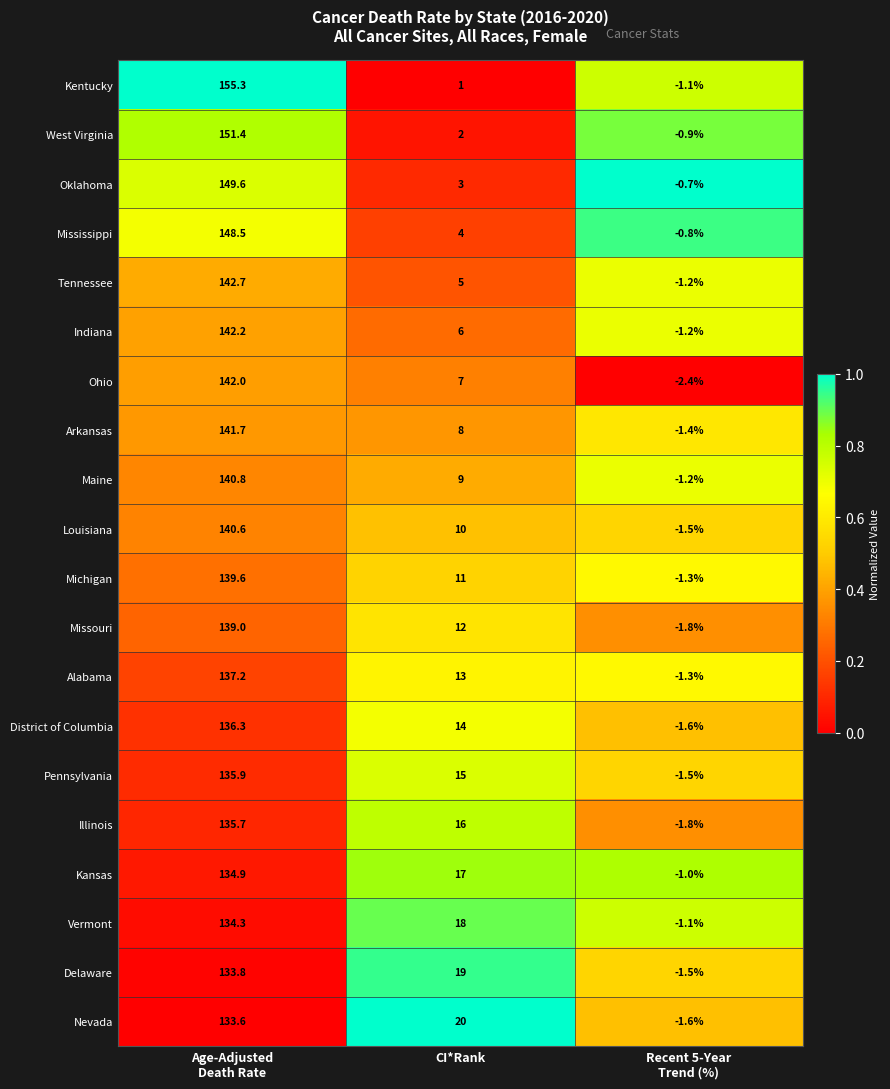

Where is Indiana nearest to the value 70?

CI*Rank